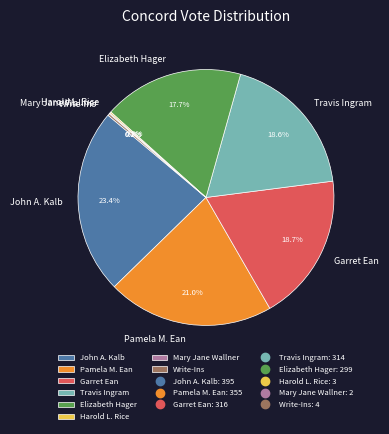

What is the total percentage of Garret Ean and John A. Kalb?

42.1%